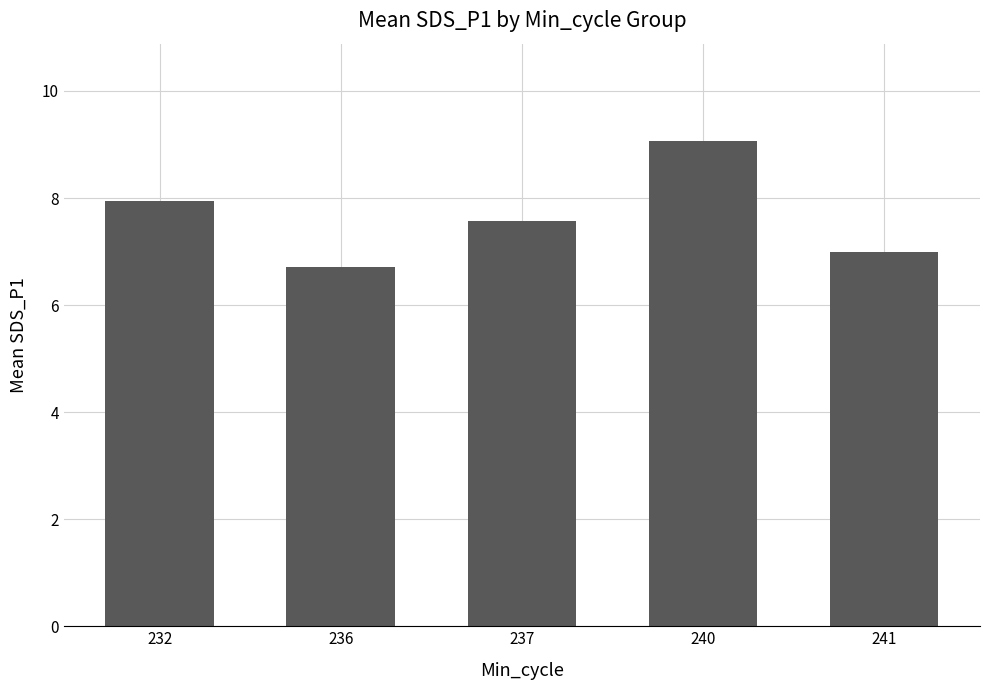

How many distinct data groups are displayed?

1